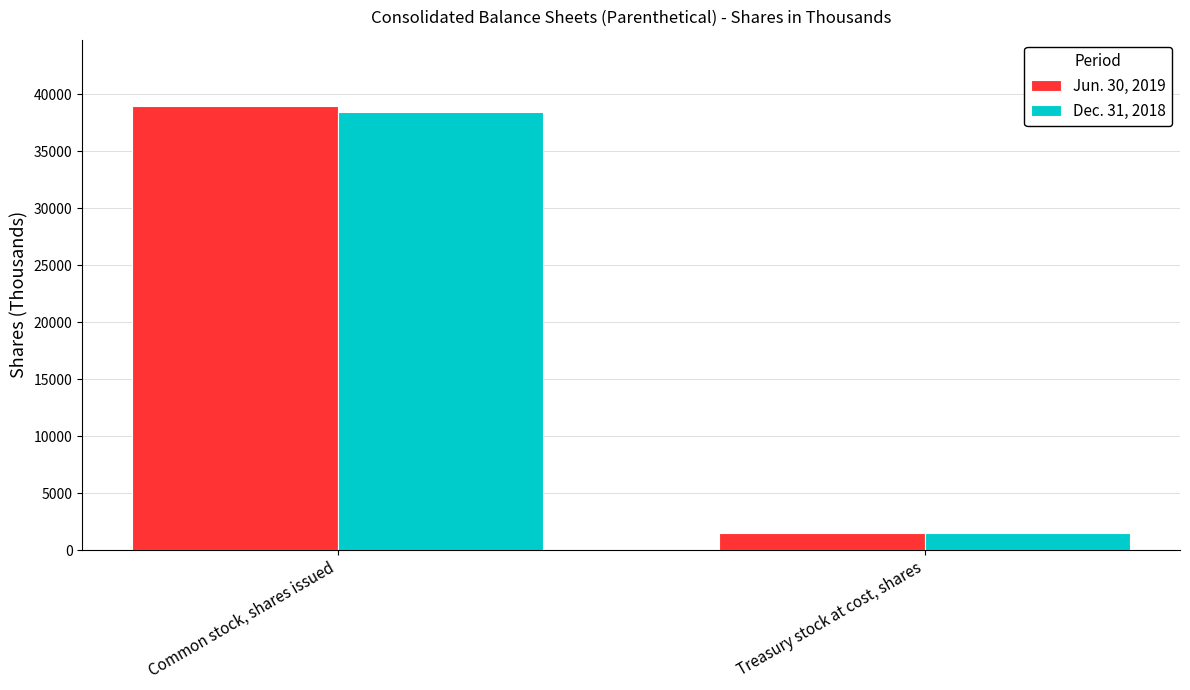

What is the difference between the Dec. 31, 2018 values at Treasury stock at cost, shares and Common stock, shares issued?

36979